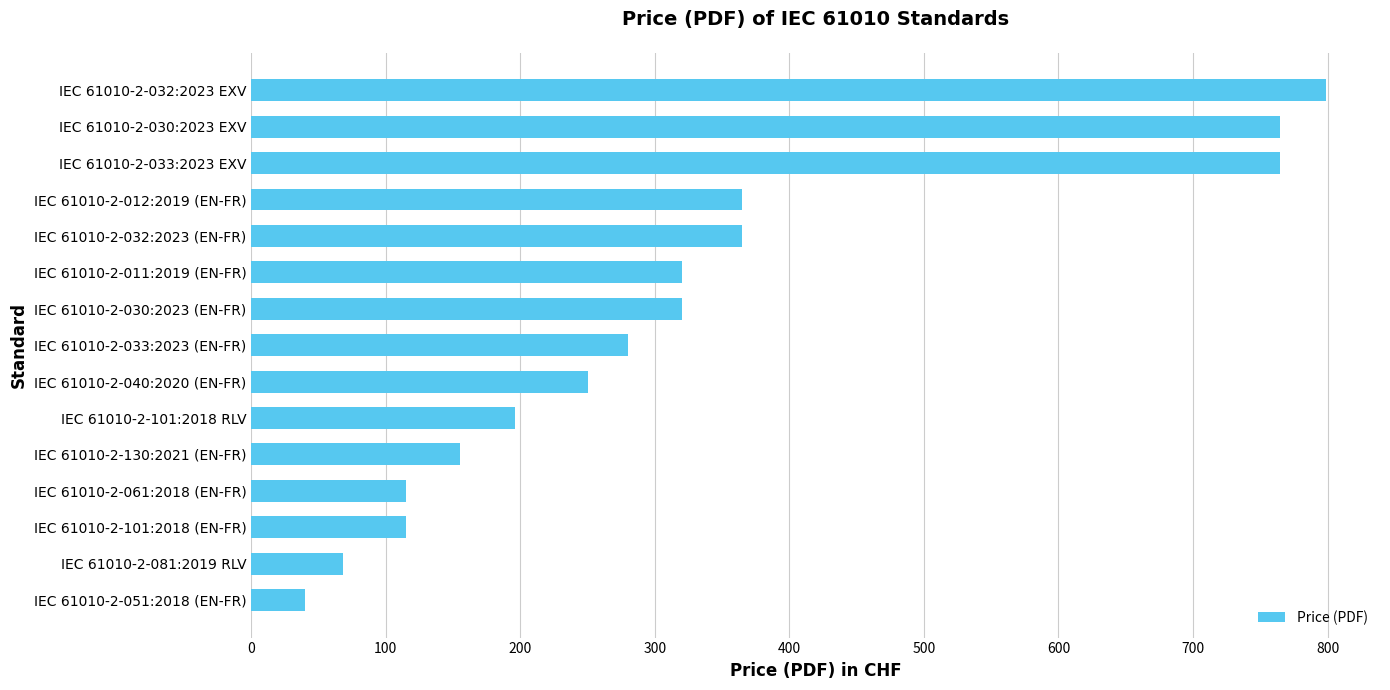

At which category does the chart reach its peak across all series?

IEC 61010-2-032:2023 EXV